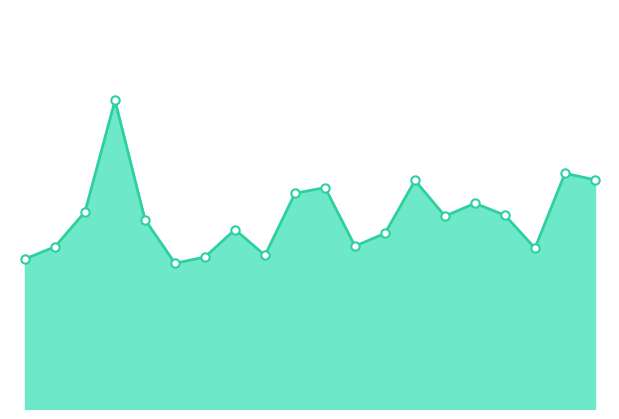

What is the maximum value shown in the chart?

10.8